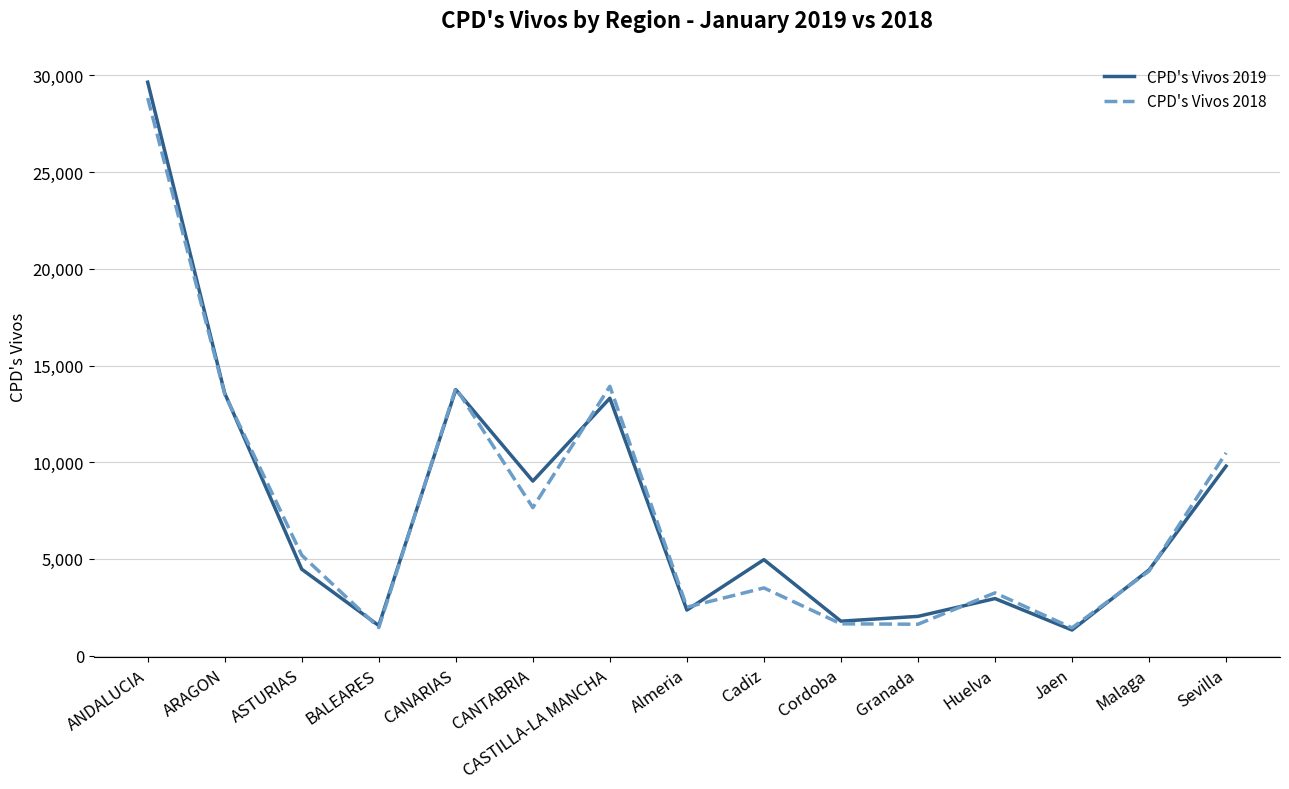

What is the total value across all series at Cadiz?

8467